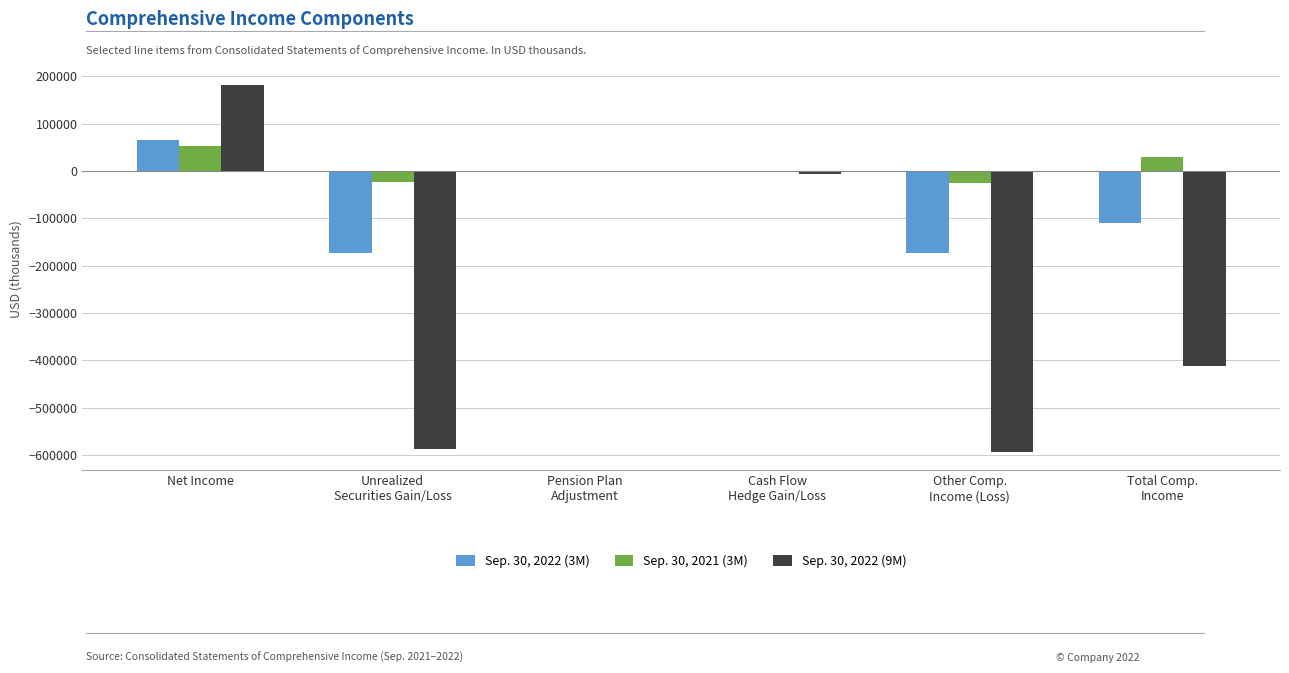

Does the chart contain stacked bars?

No